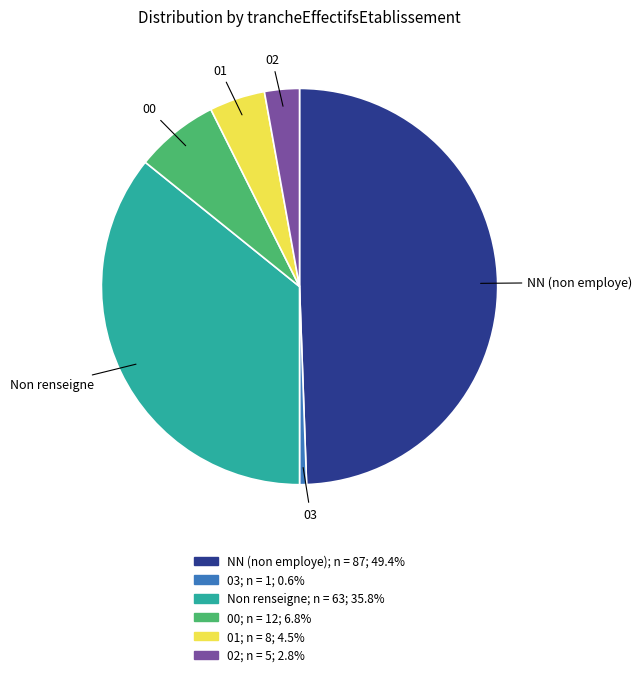

Does any single category account for the majority?

No